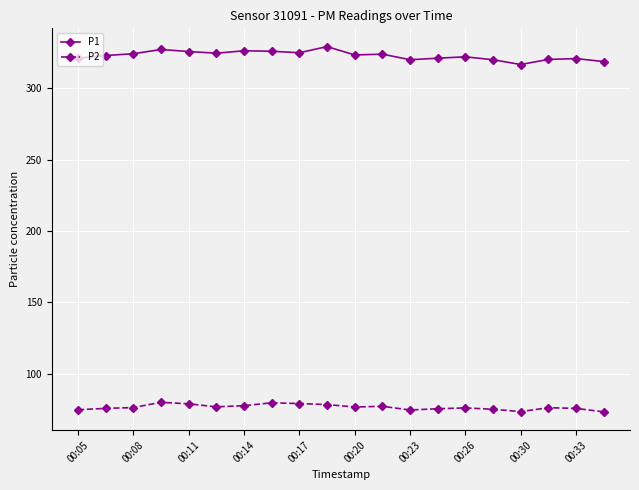

True or false: P2 has more than 2 points higher than both neighbors.

True